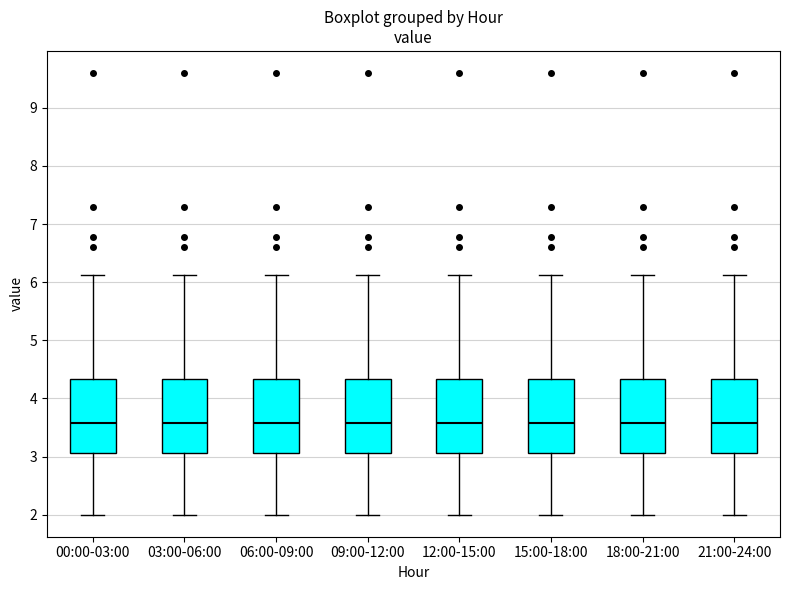

Reading left to right, transcribe this box plot: for each box, give where its median line is, the range the box spans, and where its two whiskers end, as read against the y-axis. The values are not printed on the chart, so give them approximately, as read against the axis.

00:00-03:00: median 3.6, box 3.1 to 4.3, whiskers 2.0 to 6.1
03:00-06:00: median 3.6, box 3.1 to 4.3, whiskers 2.0 to 6.1
06:00-09:00: median 3.6, box 3.1 to 4.3, whiskers 2.0 to 6.1
09:00-12:00: median 3.6, box 3.1 to 4.3, whiskers 2.0 to 6.1
12:00-15:00: median 3.6, box 3.1 to 4.3, whiskers 2.0 to 6.1
15:00-18:00: median 3.6, box 3.1 to 4.3, whiskers 2.0 to 6.1
18:00-21:00: median 3.6, box 3.1 to 4.3, whiskers 2.0 to 6.1
21:00-24:00: median 3.6, box 3.1 to 4.3, whiskers 2.0 to 6.1